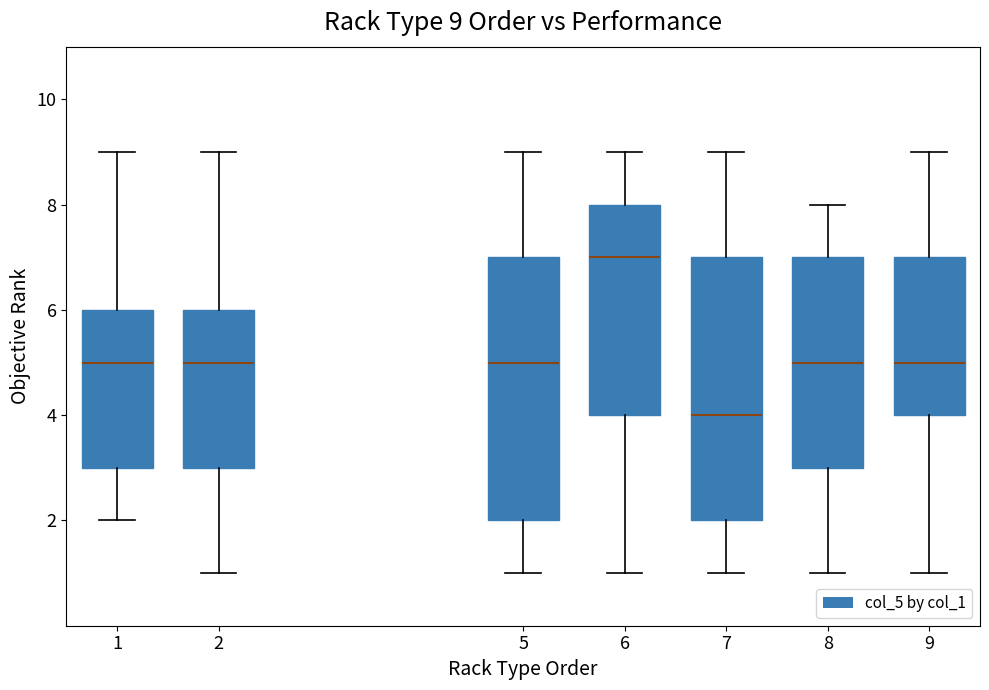

Which box has the lowest median line?

7